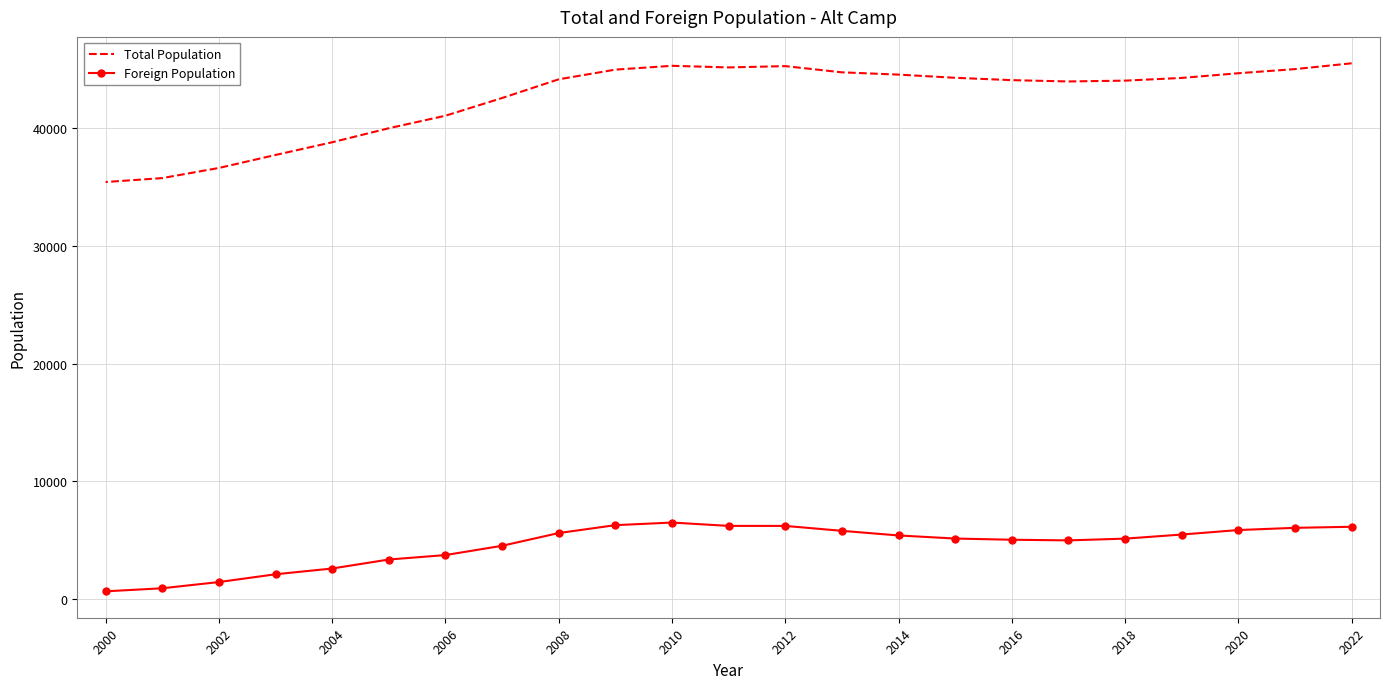

What is the sum of the Foreign Population values at 2016 and 14?

11373